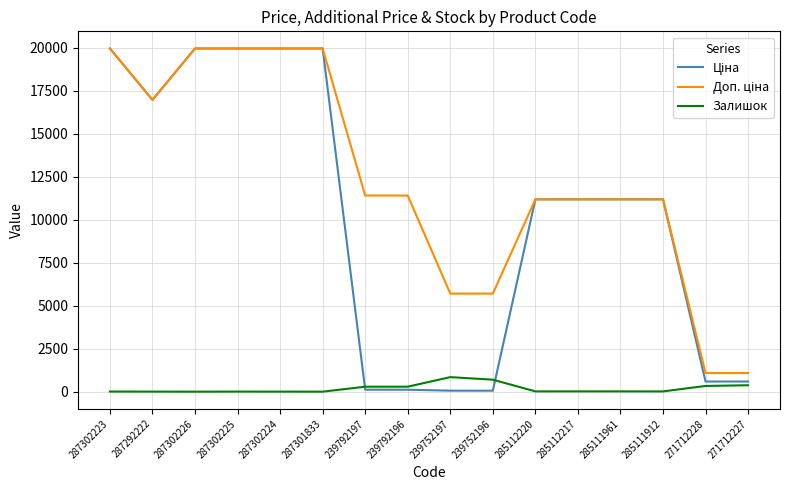

What is the highest value of the Залишок series?

845.0